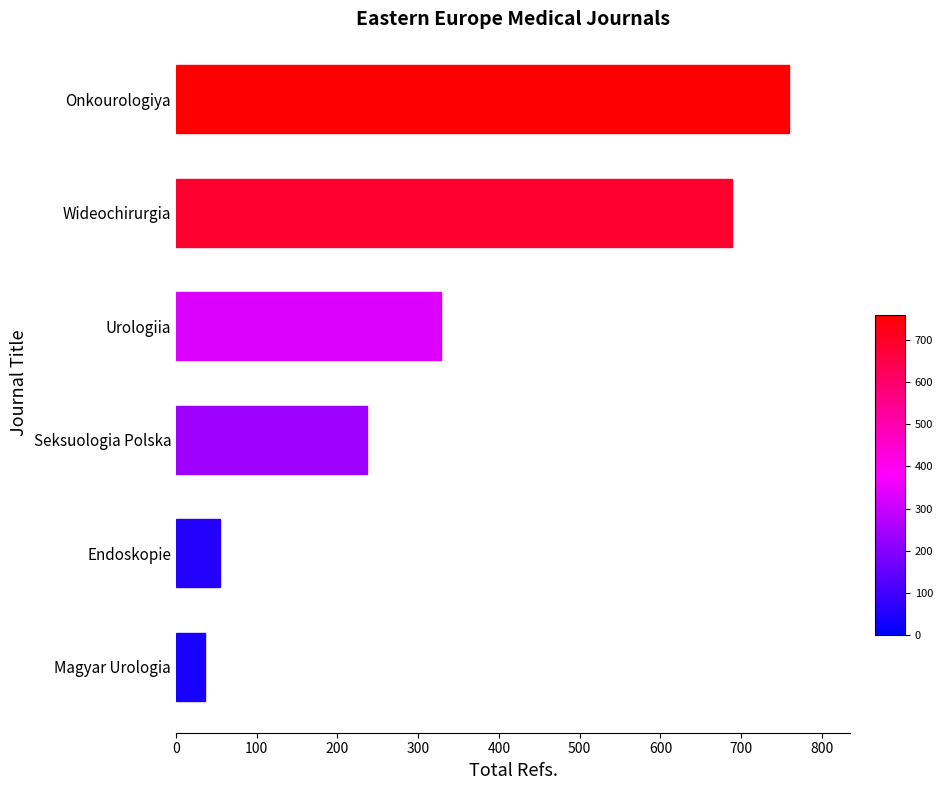

How many series are shown in this chart?

1